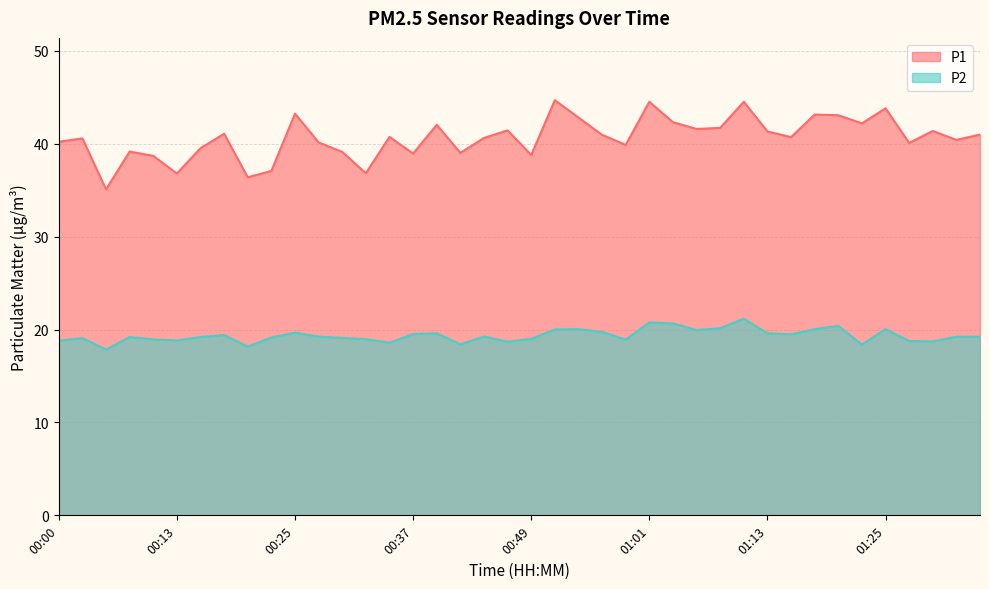

True or false: P2 and P1 intersect in this chart.

False